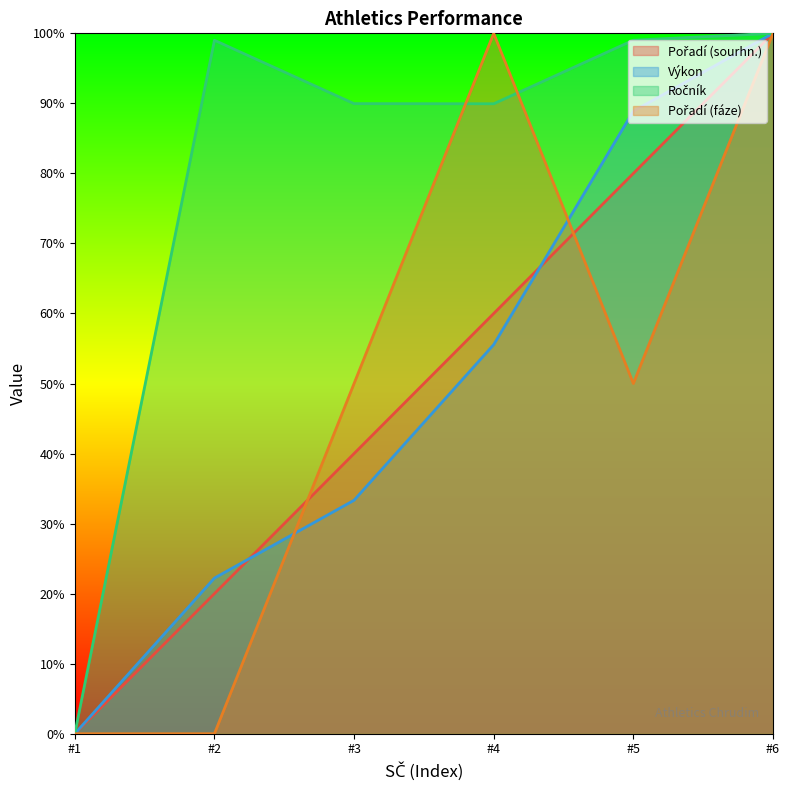

Reading right to left, list all the values displayed in this chart.

Pořadí (sourhn.): 100.0	80.0	60.0	40.0	20.0	0.0
Výkon: 100.0	88.9	55.6	33.3	22.2	0.0
Ročník: 100.0	99.0	89.9	90.0	99.0	0.0
Pořadí (fáze): 100.0	50.0	100.0	50.0	0.0	0.0